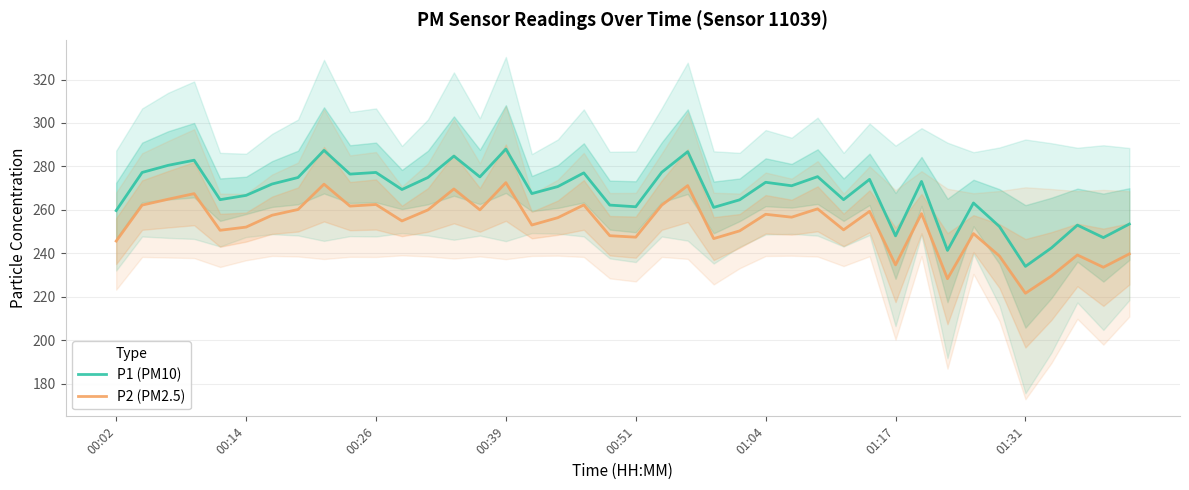

Which series has the largest total across all categories?

P1 (PM10)